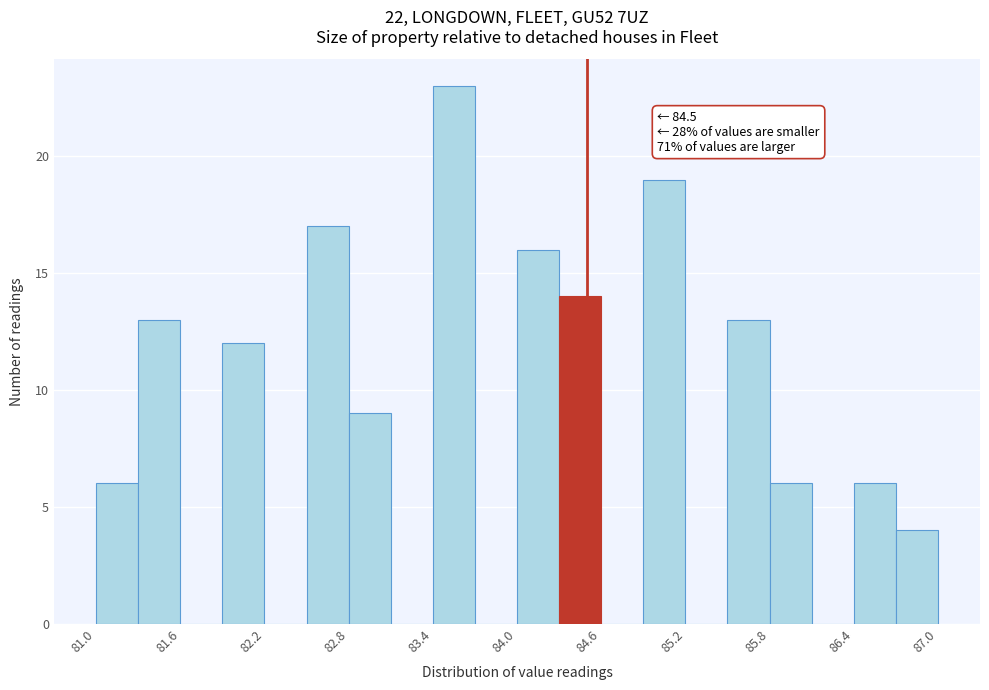

Around what value on the x-axis is the tallest bar? Give the approximate position of its centre, as read against the axis.

83.6